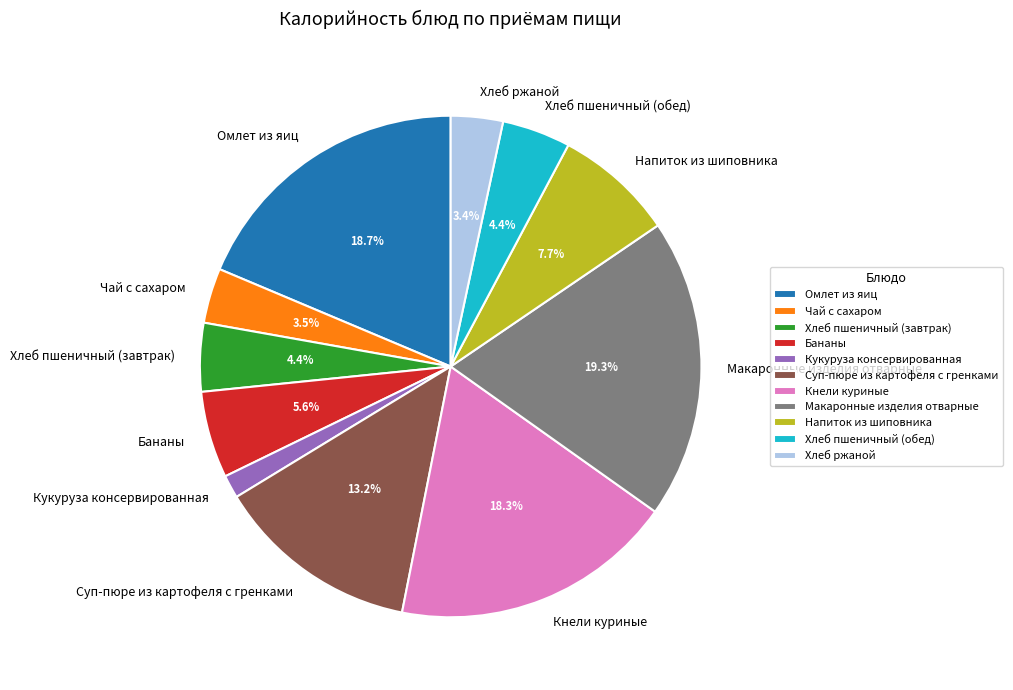

Which category has the biggest portion of the pie?

Макаронные изделия отварные